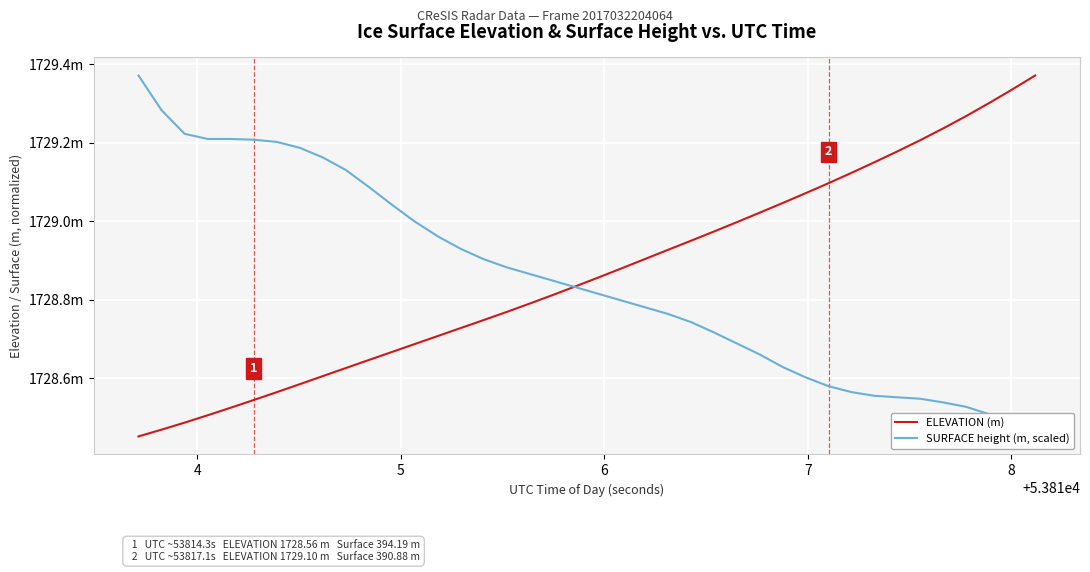

List the series in order of their overall mean, lowest first.

SURFACE height (m, scaled), ELEVATION (m)